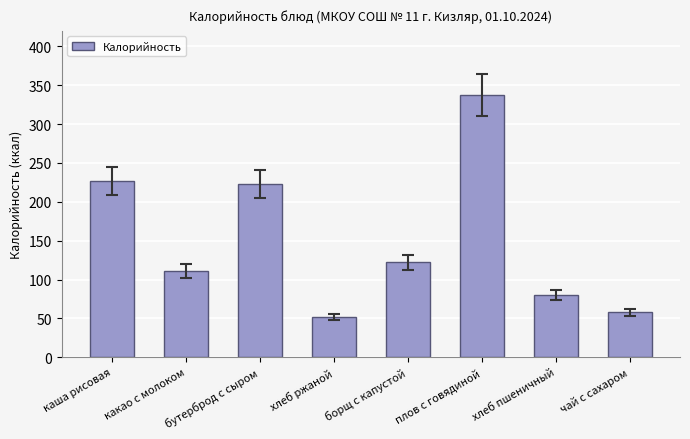

What is the minimum value shown in the chart?

52